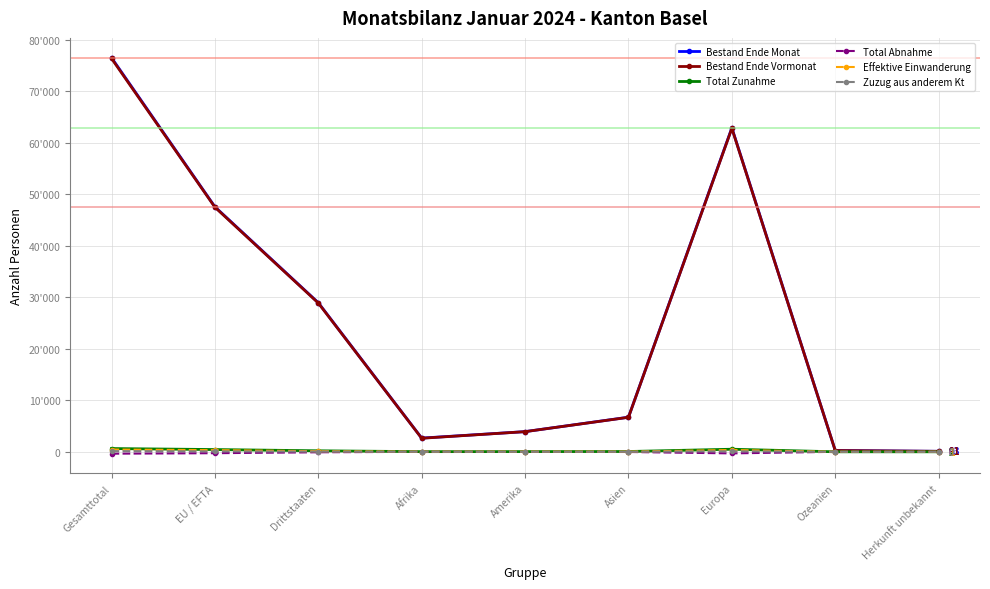

In Bestand Ende Vormonat, how many points are lower than both neighbors (excluding endpoints)?

1